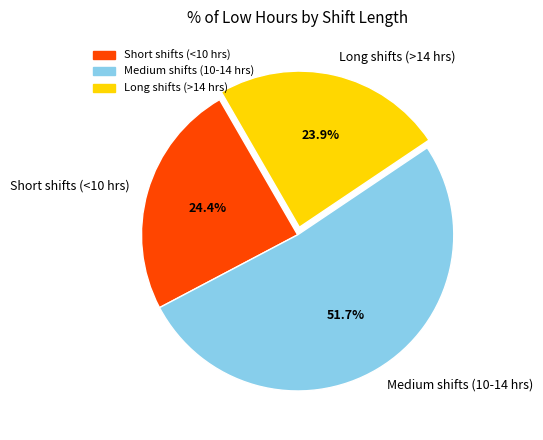

What is the largest slice in the pie chart?

Medium shifts (10-14 hrs)